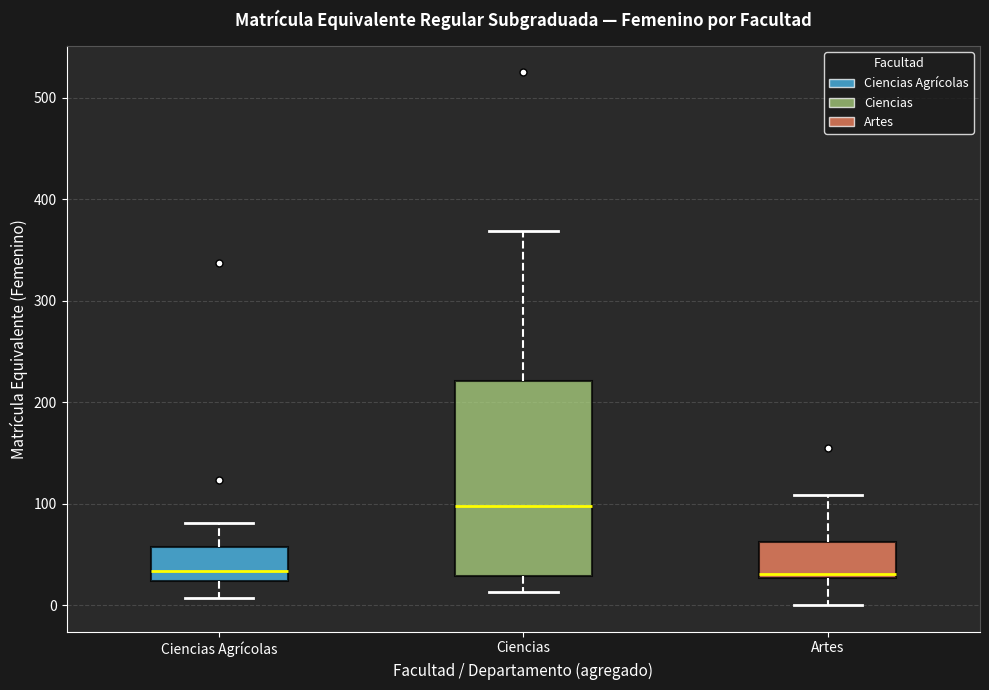

Which box is the tallest, from its lower edge to its upper edge?

Ciencias